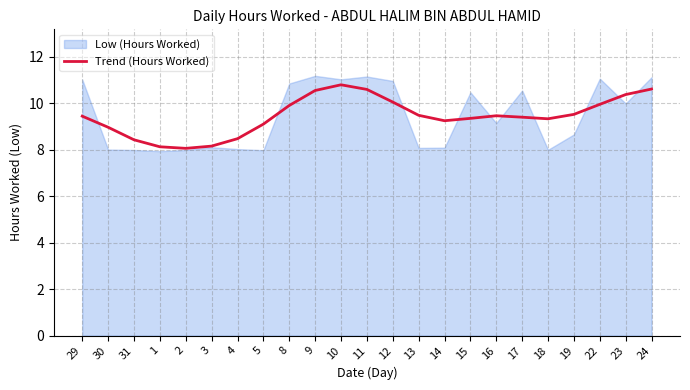

What is the value of the 3rd point from the left?

8.4